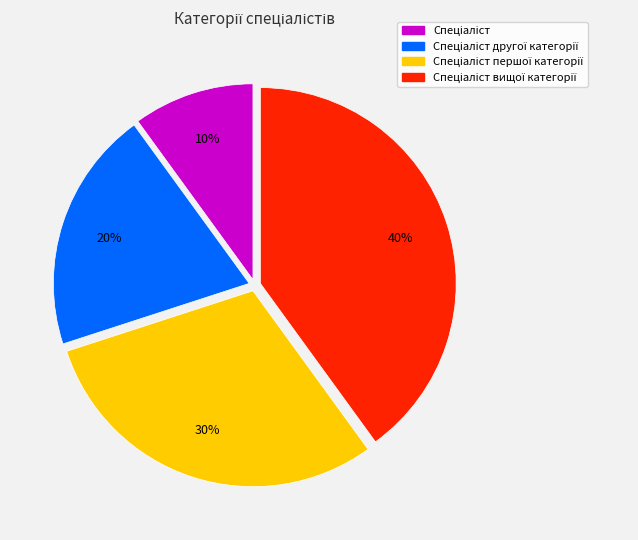

To the nearest percent, what is the average slice percentage?

25%